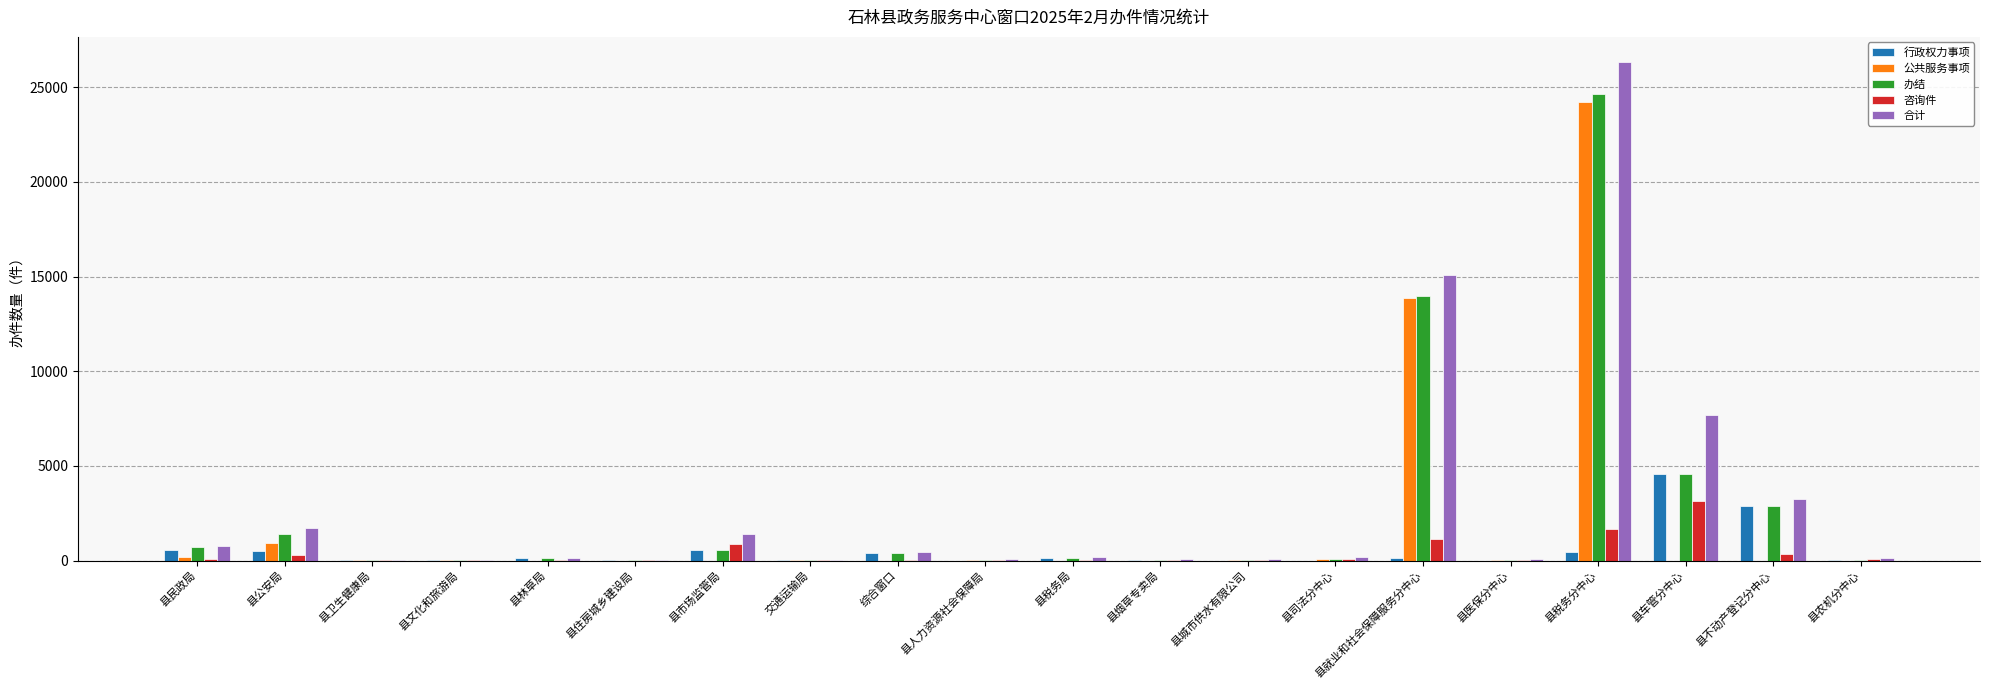

What is the sum of all 行政权力事项 values?

10387